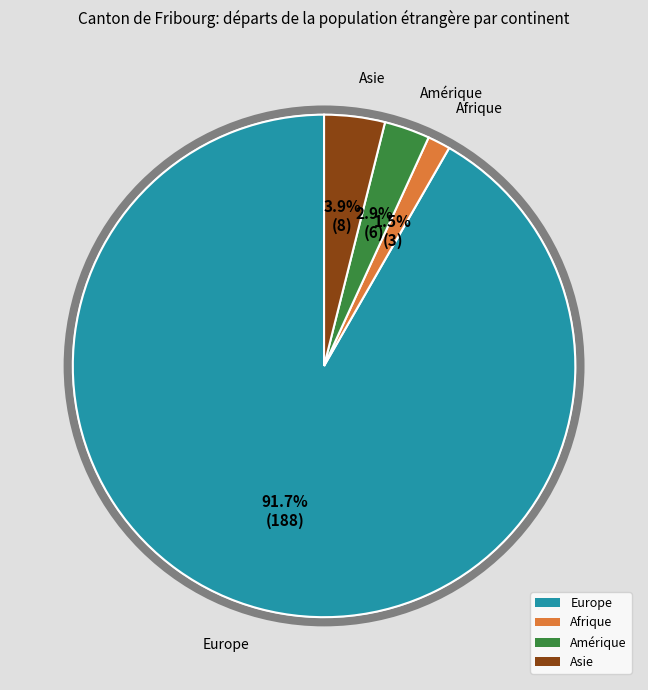

Which category has the smallest portion of the pie?

Afrique